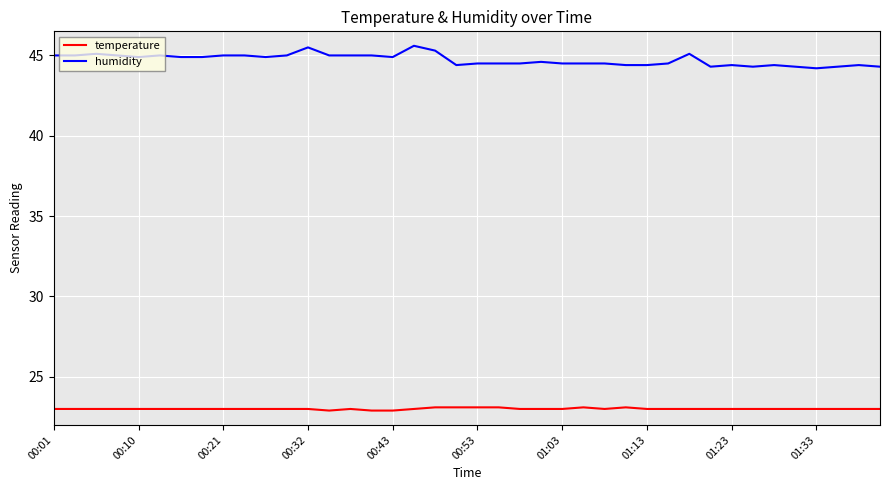

What is the highest value of the temperature series?

23.1